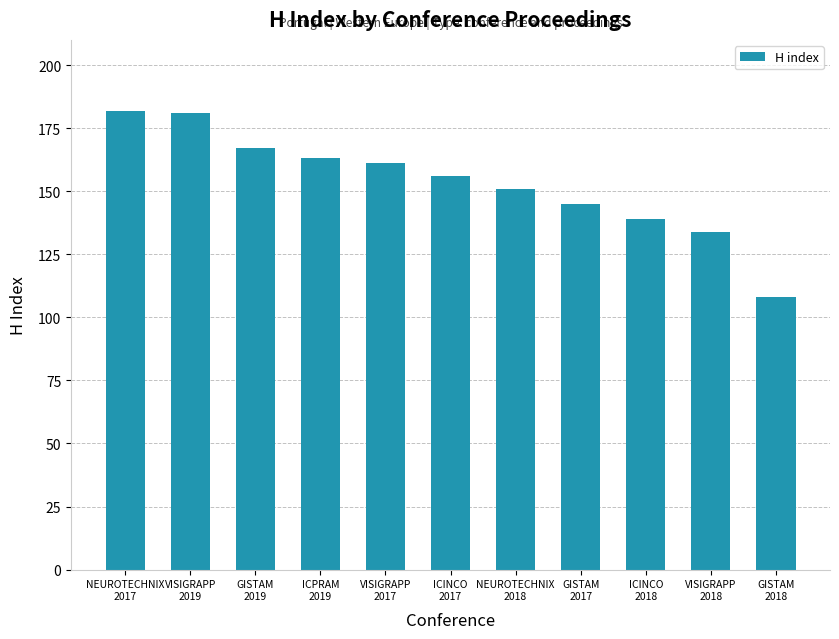

At which label is the value closest to 145?

GISTAM
2017